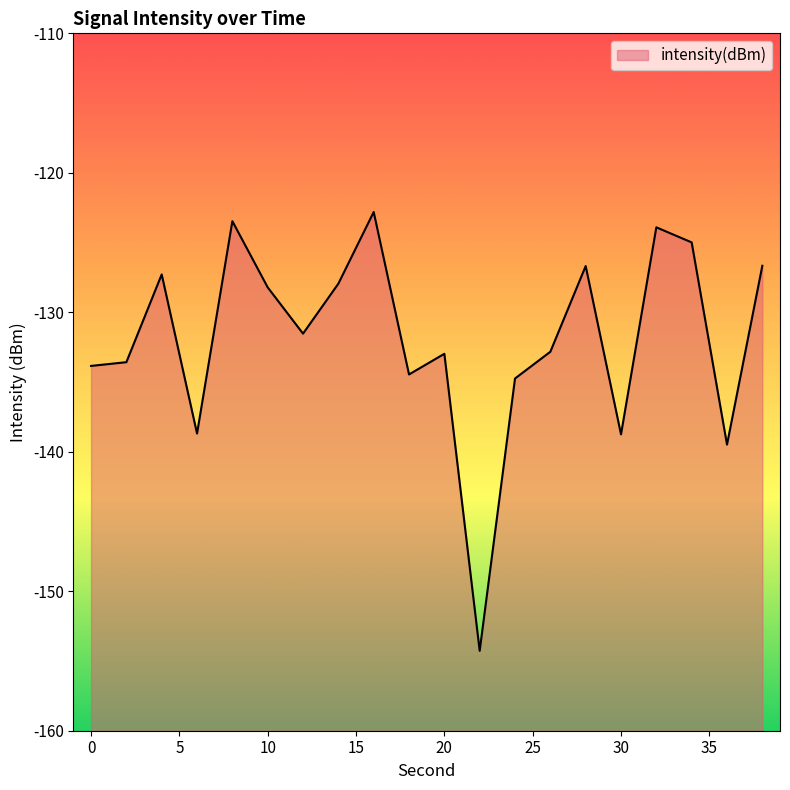

What is the change in value from 10 to 34?

+3.2